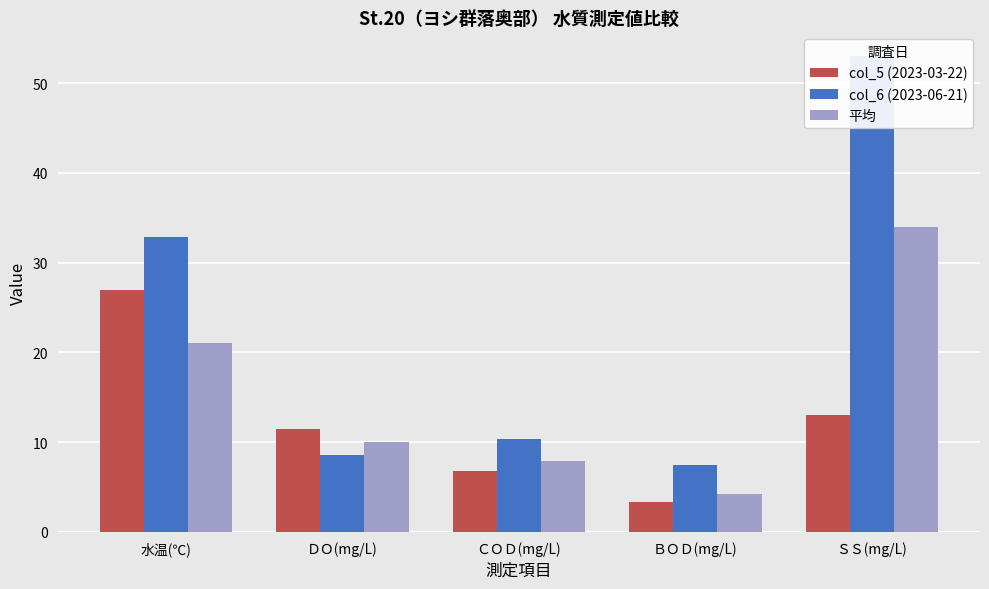

How many values in the 平均 series exceed 10?

2